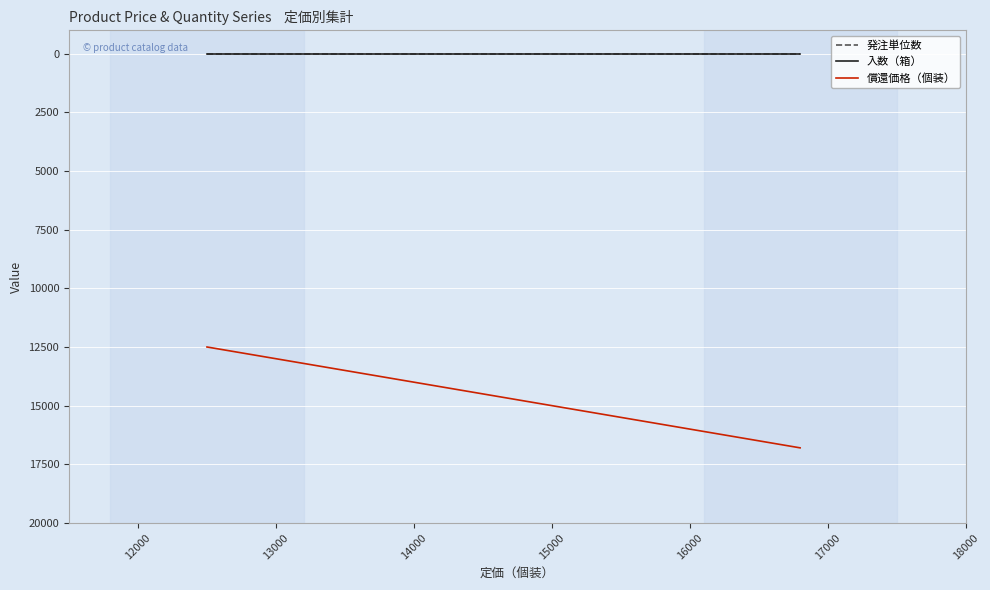

What is the maximum value for 入数（箱）?

5